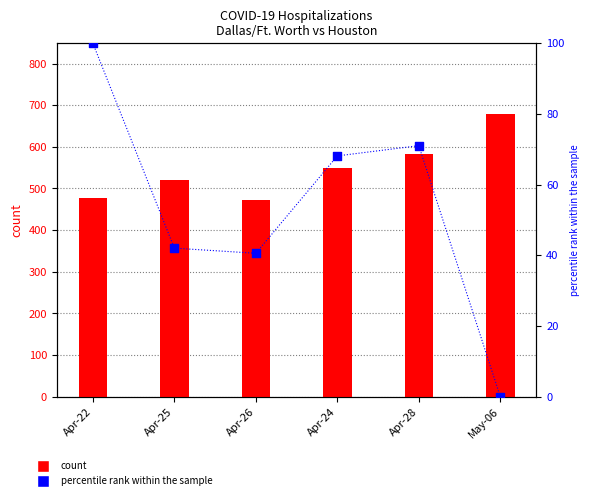

Which series has the largest total across all categories?

count